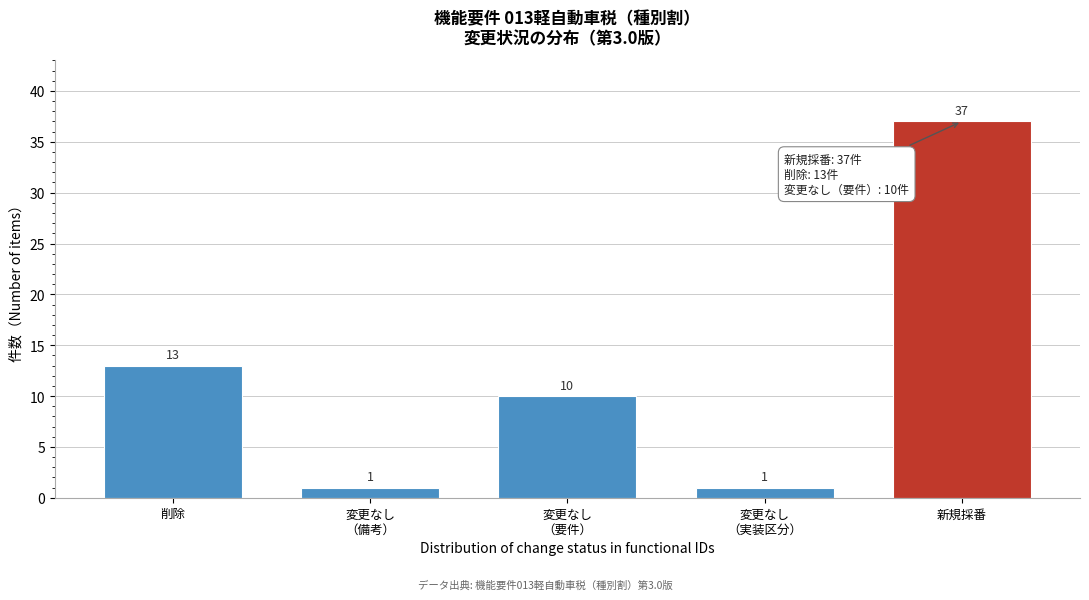

Reading left to right, extract all data points from this chart.

13	1	10	1	37